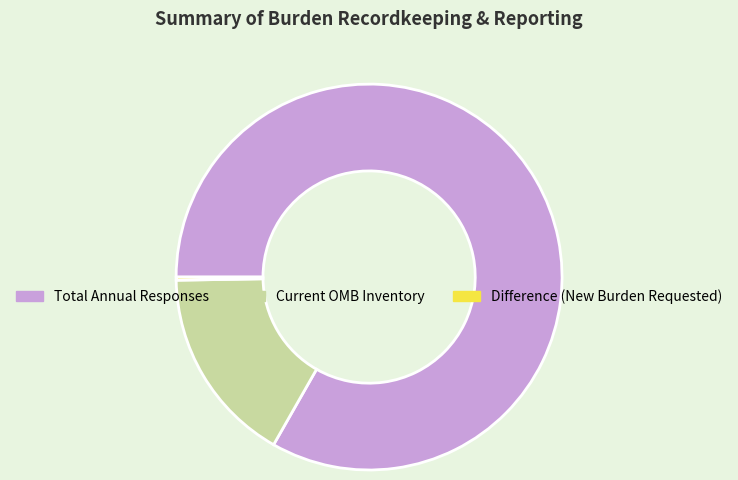

Which has a higher value, Total Annual Responses or Current OMB Inventory?

Total Annual Responses